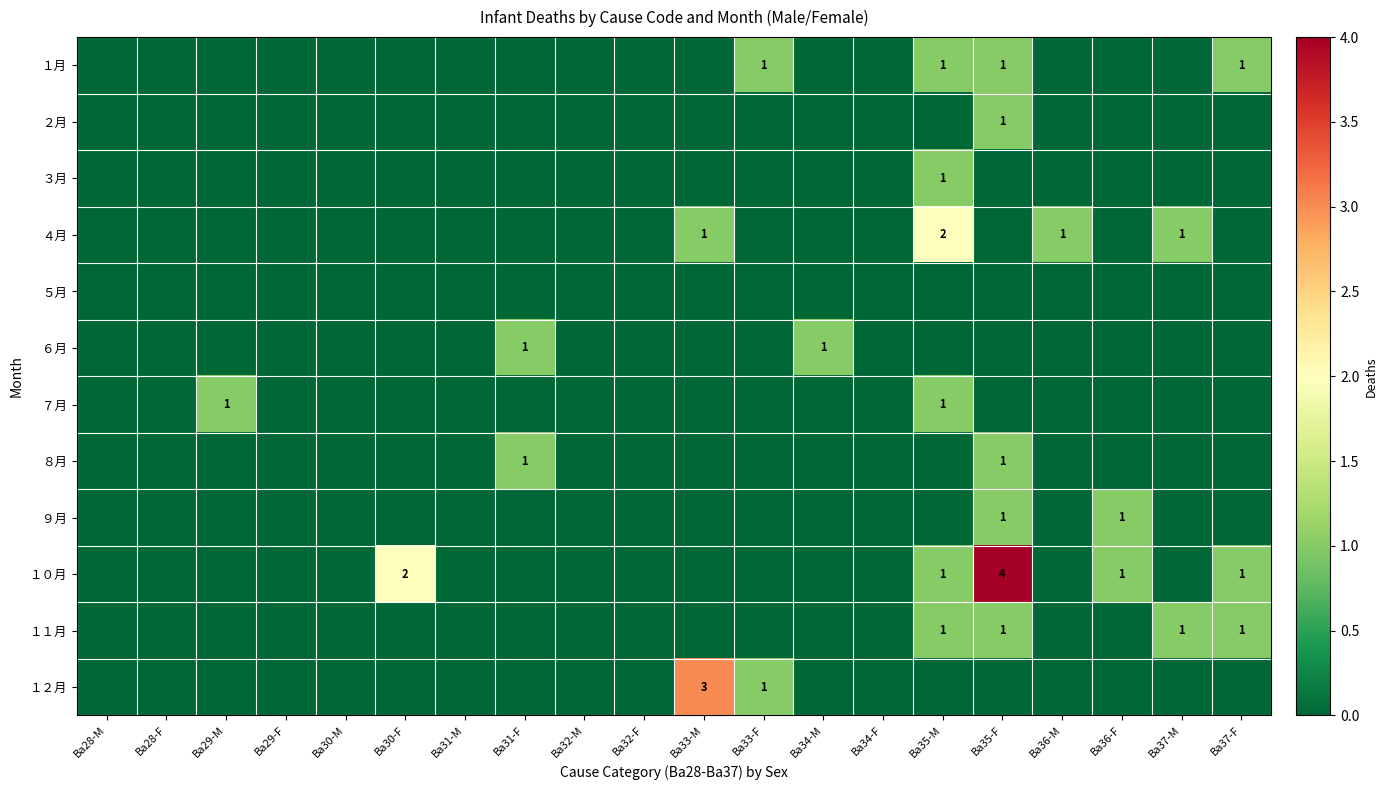

Is it true that １１月 equals 1 at Ba35-M?

True